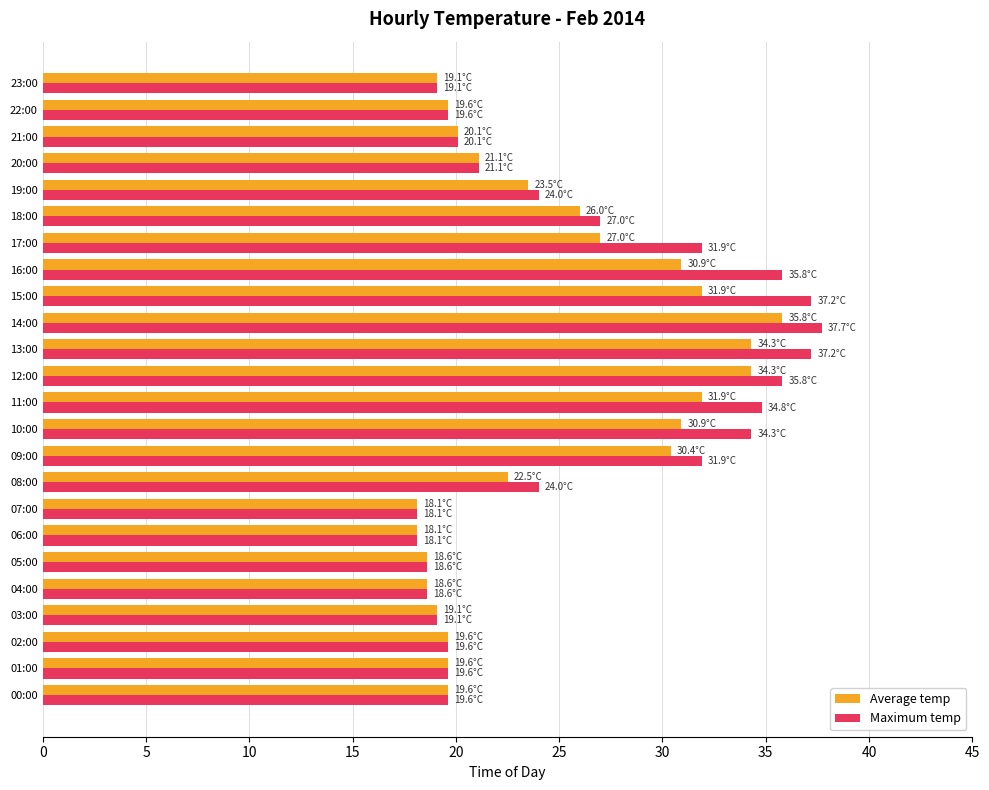

At which label is Maximum temp closest to 27?

18:00